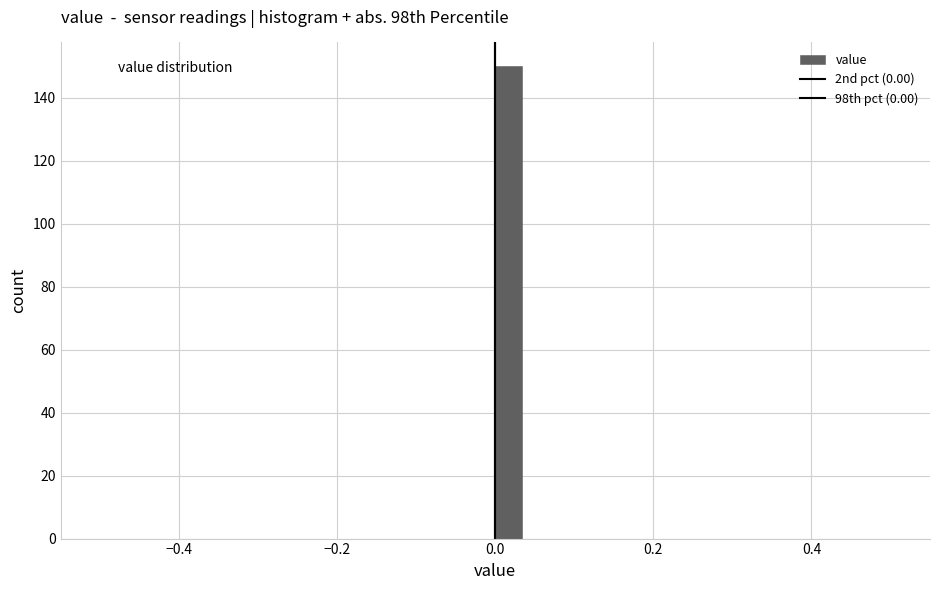

Around what value on the x-axis is the tallest bar? Give the approximate position of its centre, as read against the axis.

0.02